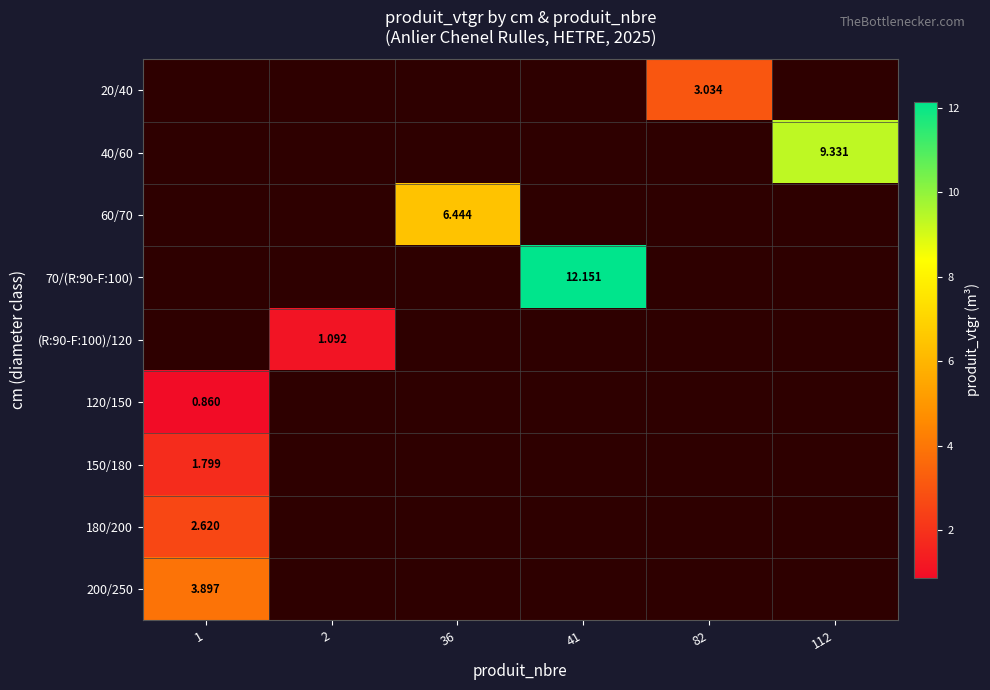

At which category is the sum across all series the highest?

41